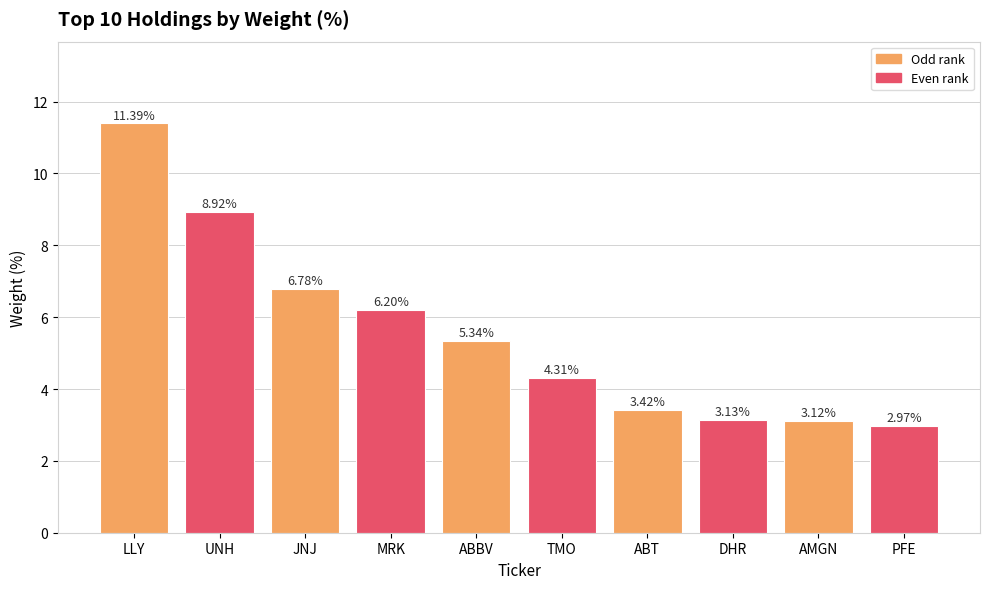

What is the change in value from MRK to ABBV?

-0.9